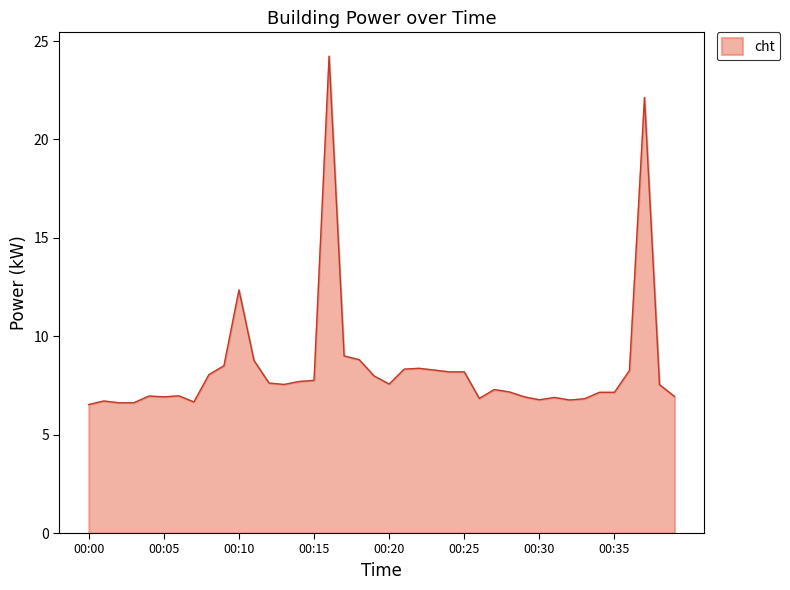

What is the minimum value shown in the chart?

6.5